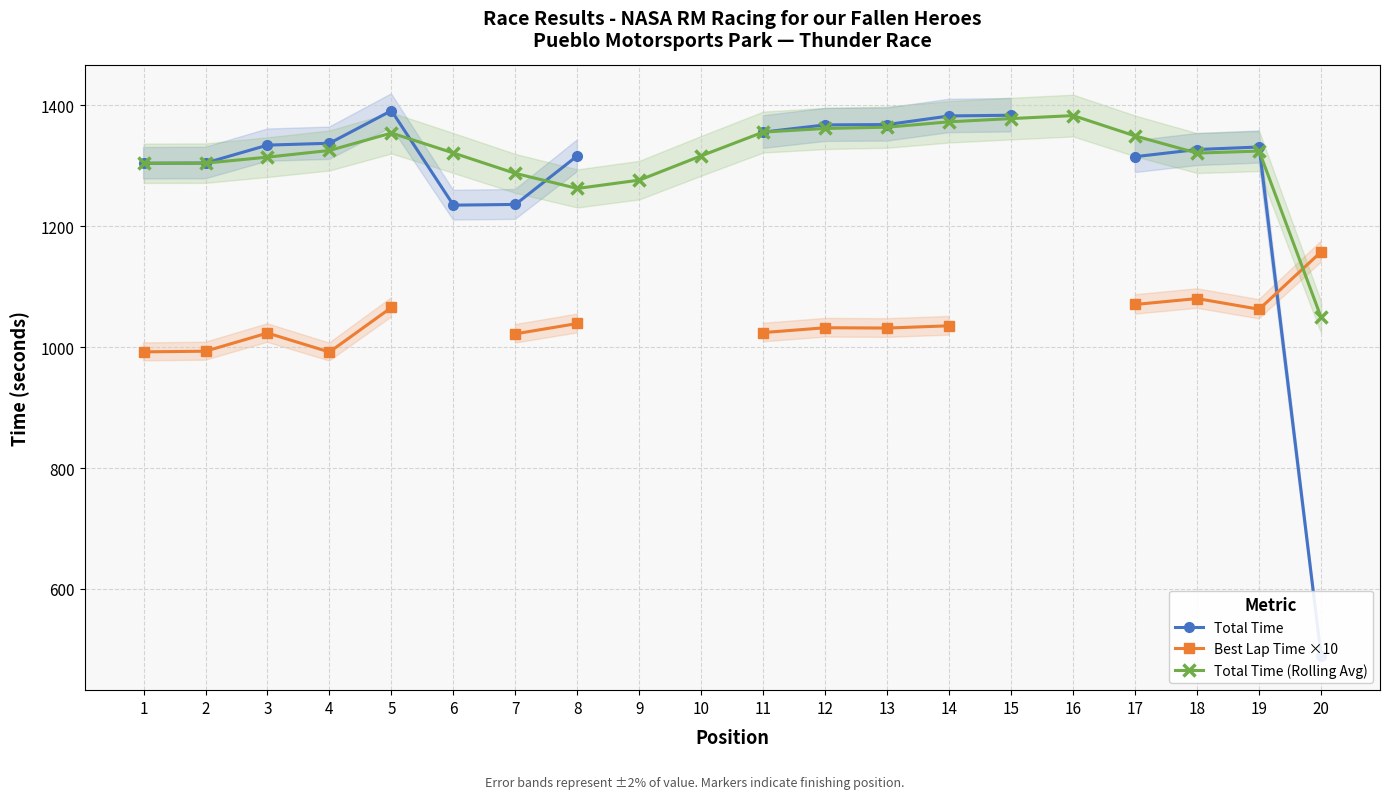

Which series has the widest spread of values?

Total Time